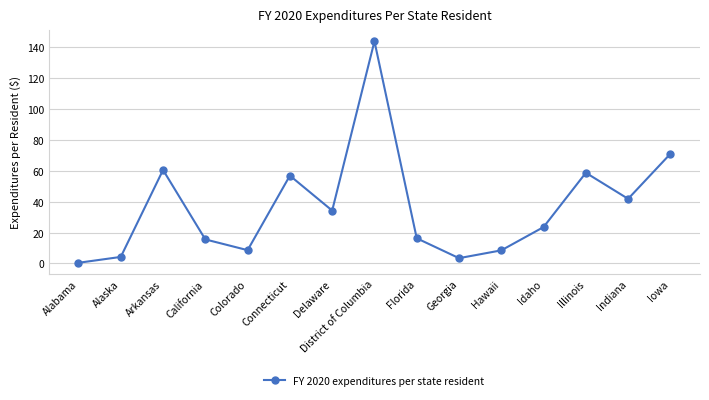

What is the difference between the second highest and second lowest values?

67.6